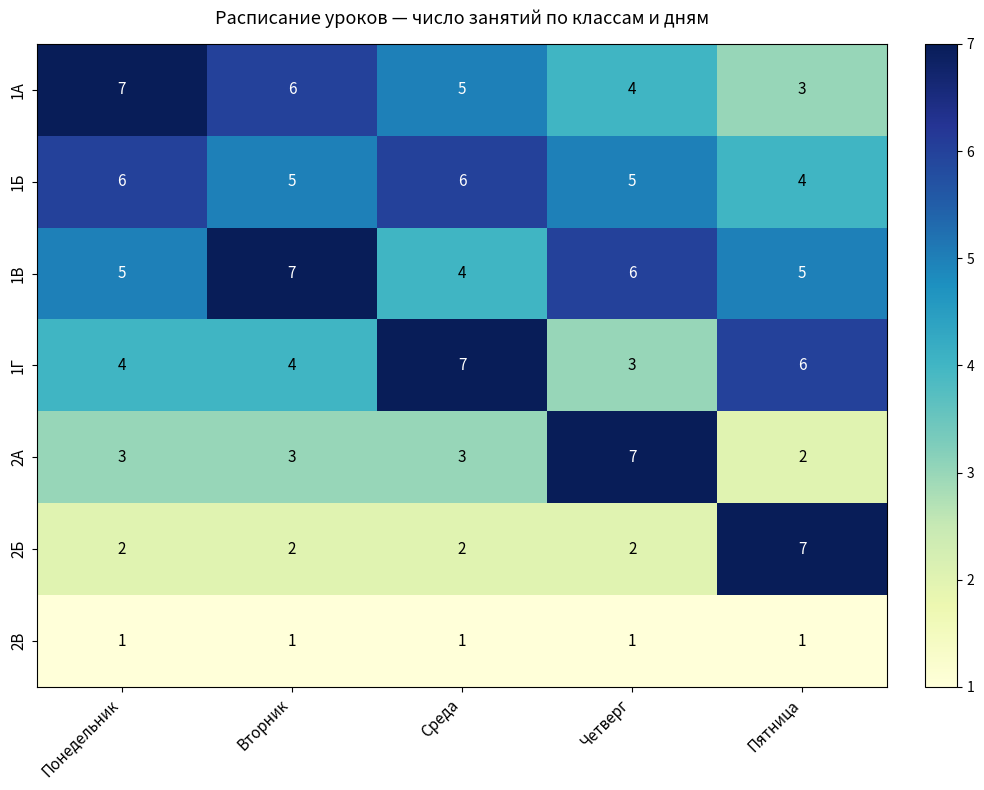

What is the average value of the 1В series?

5